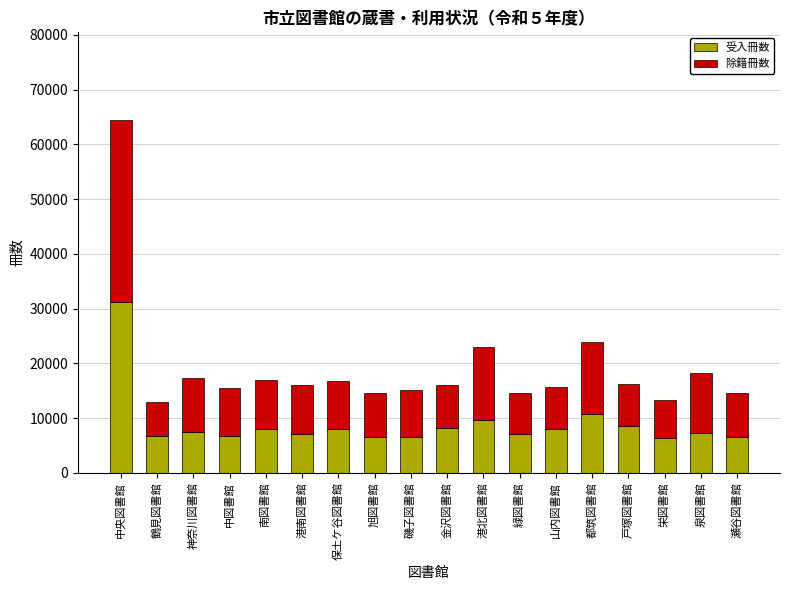

Is it true that 受入冊数 equals 10831 at 神奈川図書館?

False